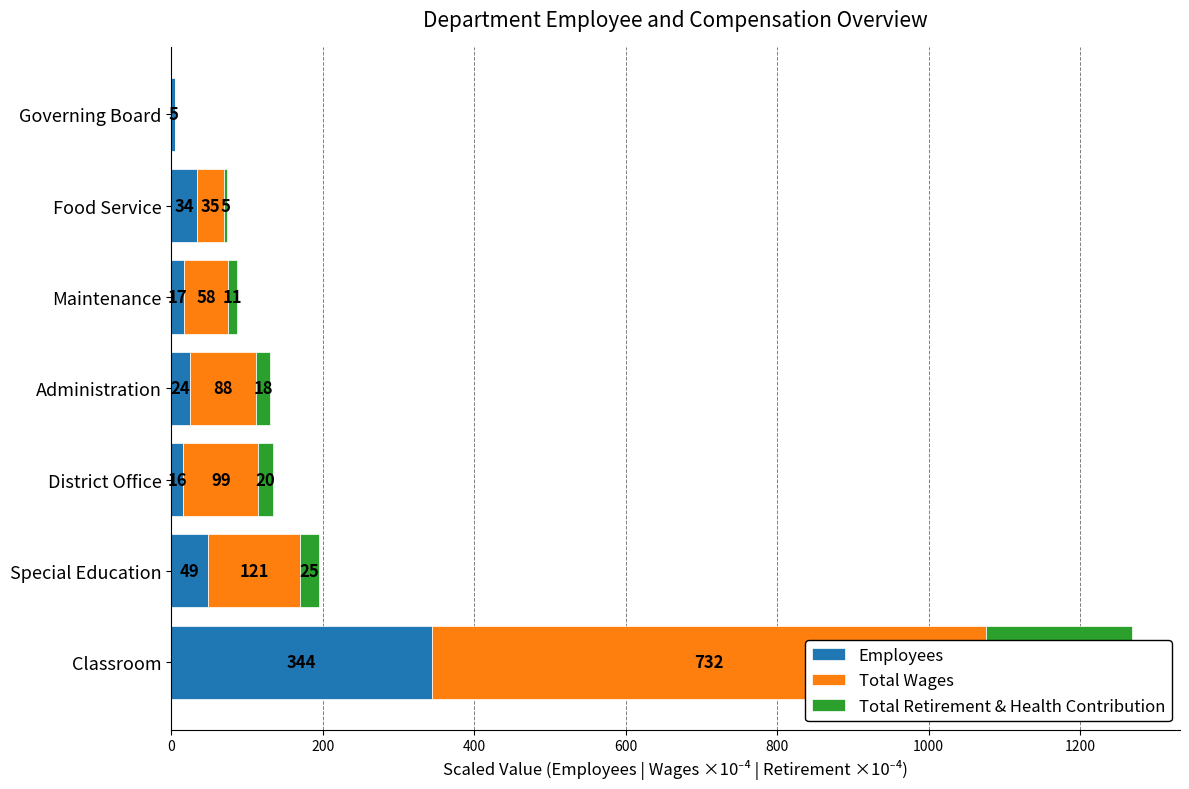

How many data points in Total Retirement & Health Contribution are less than 17?

3